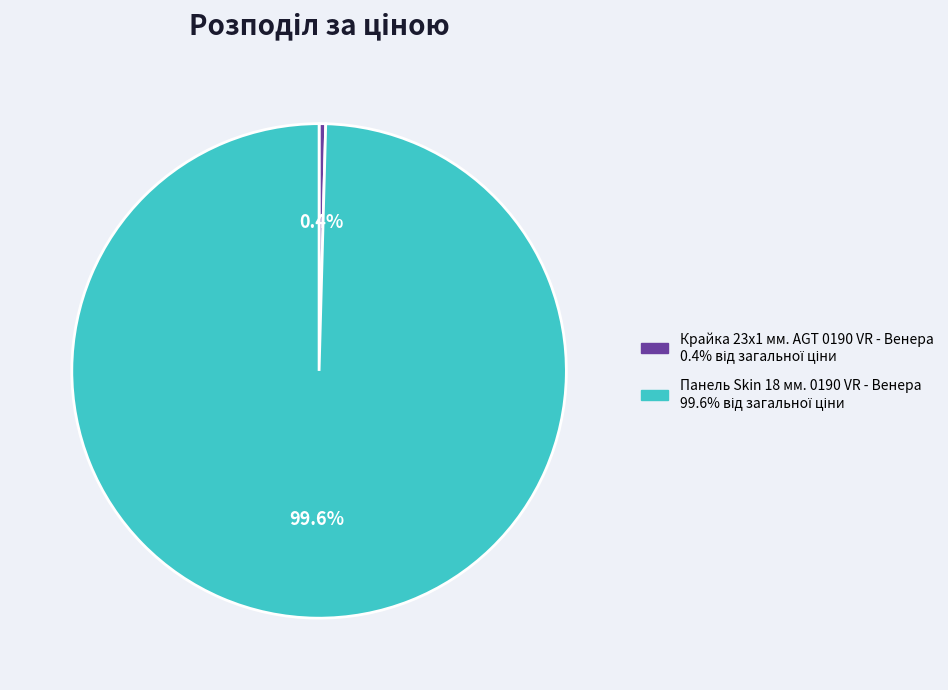

Combined, what portion of the pie is Панель Skin 18 мм. 0190 VR - Венера and Крайка 23x1 мм. AGT 0190 VR - Венера?

100.0%